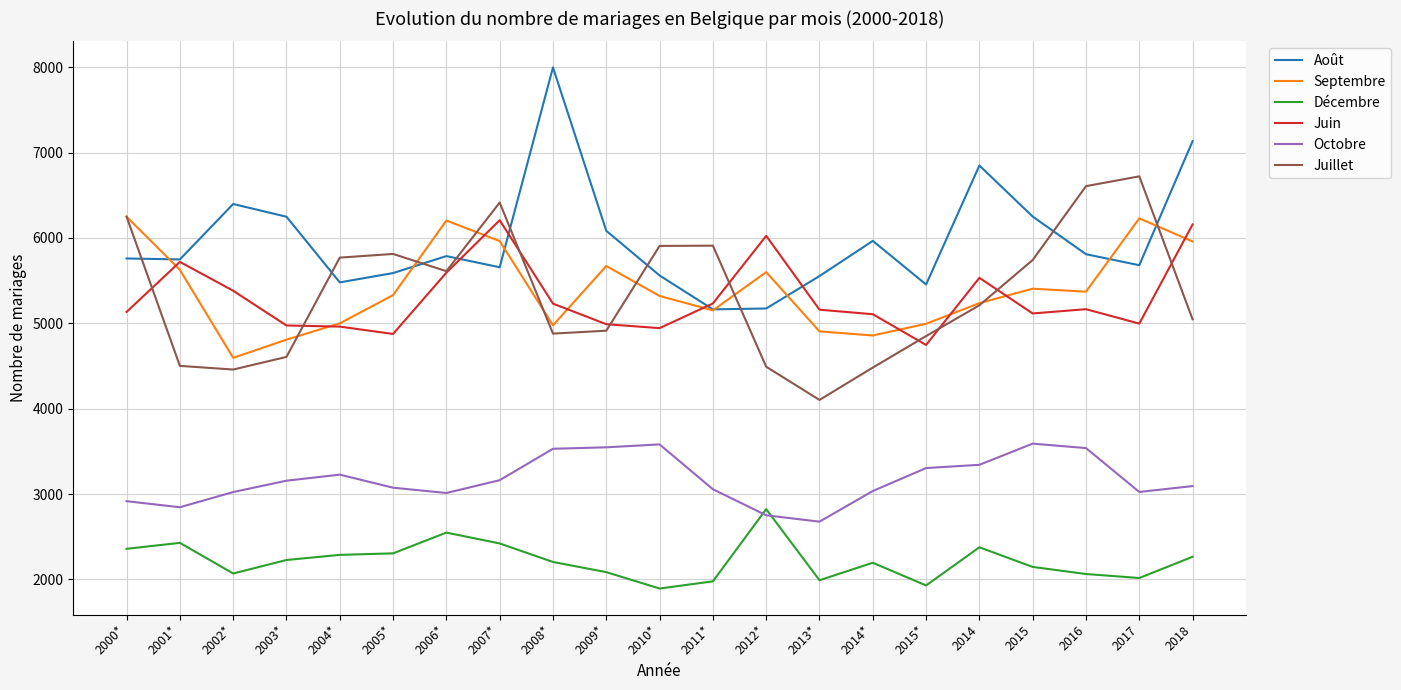

At which label does Octobre first exceed 3094?

2003*